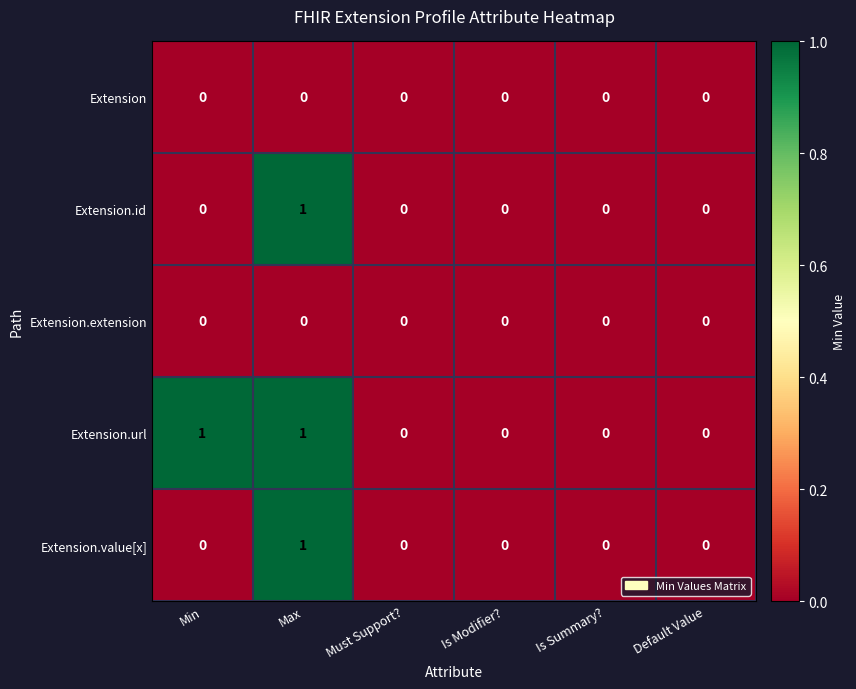

How many Extension.url values are between 0 and 1?

6